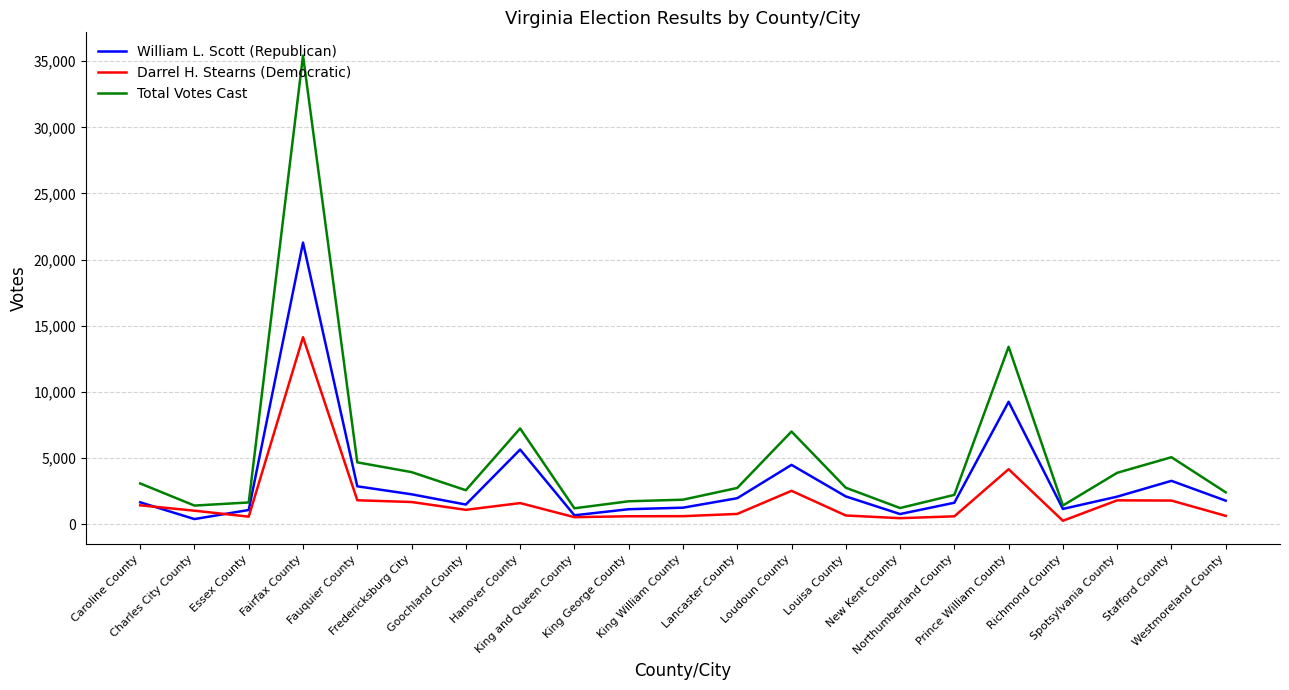

Which series has the largest total across all categories?

Total Votes Cast